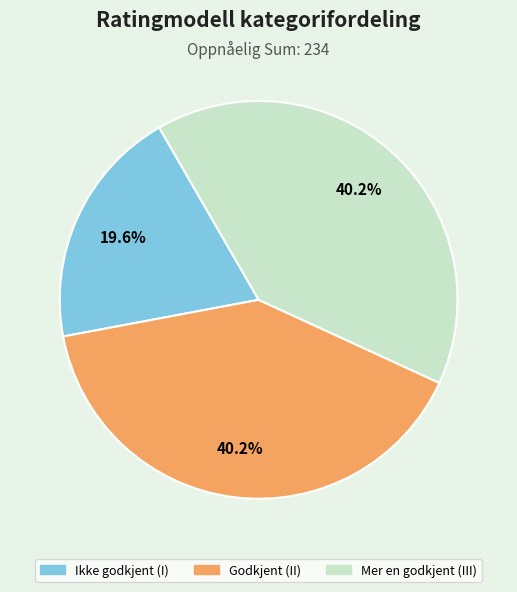

What is the smallest slice in the pie chart?

Ikke godkjent (I)